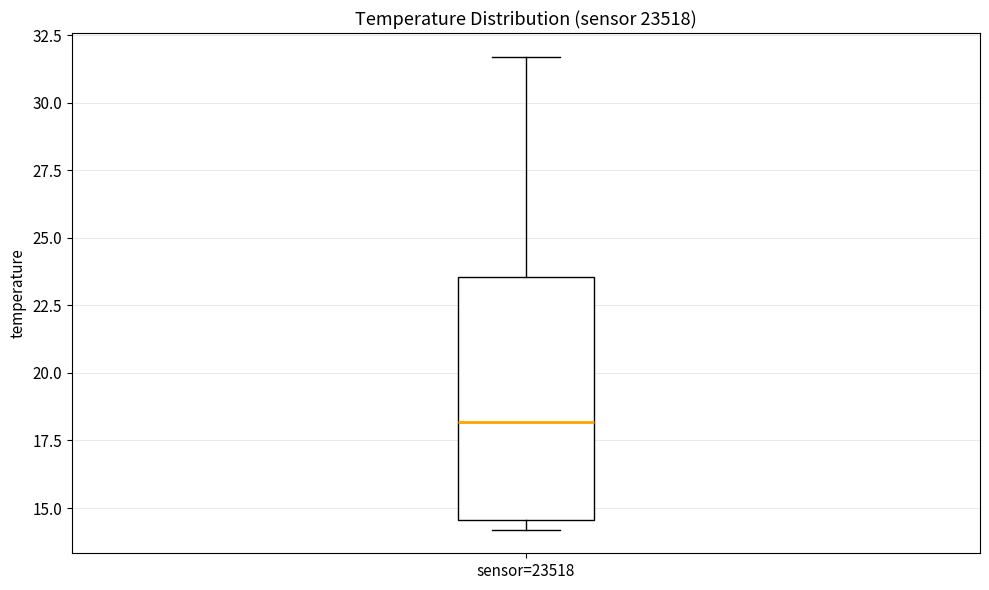

Transcribe this box plot: give where the median line is, the range the box spans, and where the two whiskers end, as read against the y-axis. The values are not printed on the chart, so give them approximately, as read against the axis.

median 18.0, box 14.5 to 23.5, whiskers 14.0 to 31.5